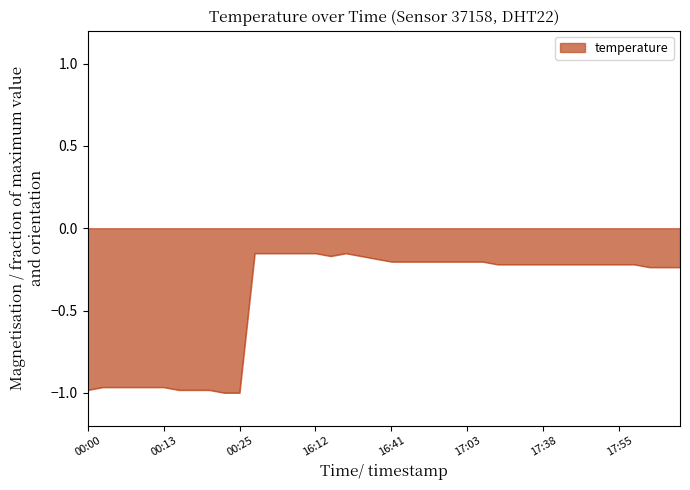

What is the difference between the maximum and minimum values?

0.8